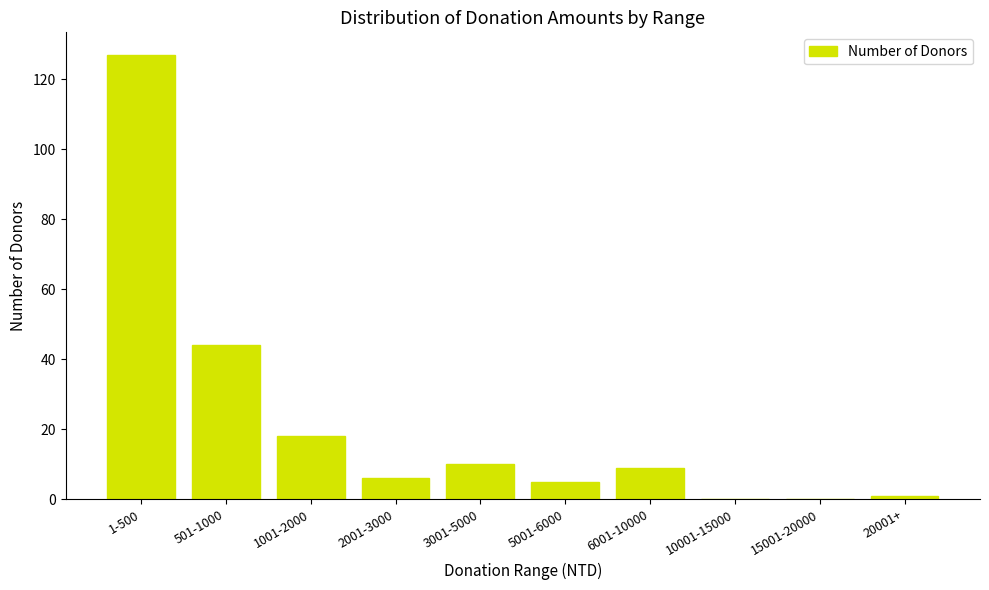

Count the number of data series in this chart.

1